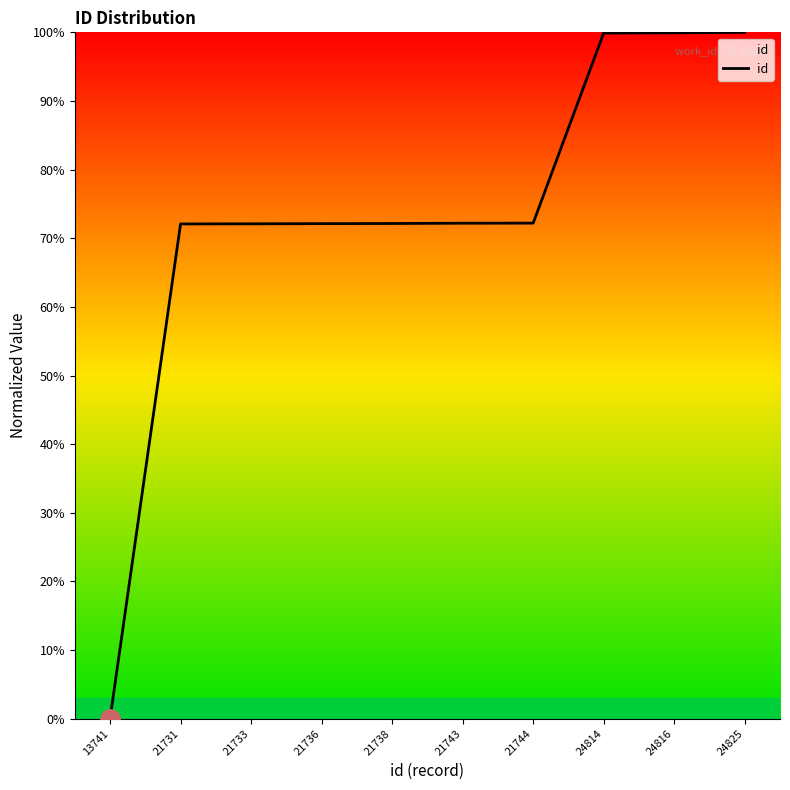

What is the greatest value displayed?

100.0